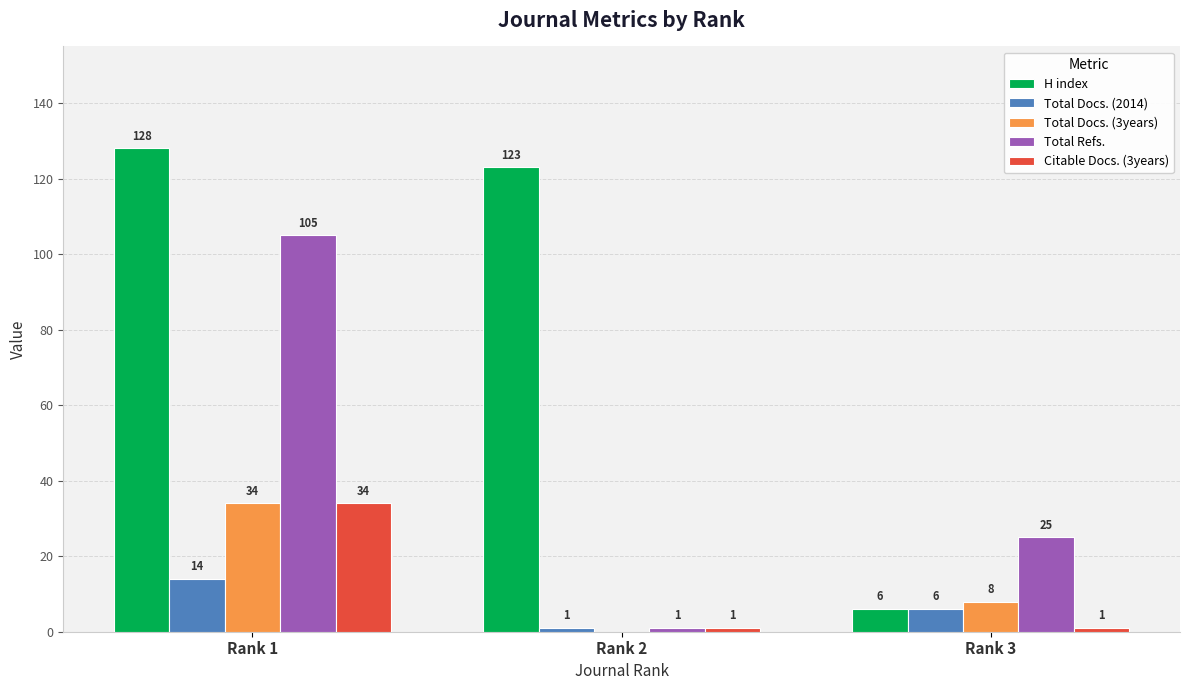

True or false: Total Refs. has a value of 1 at Rank 2.

True